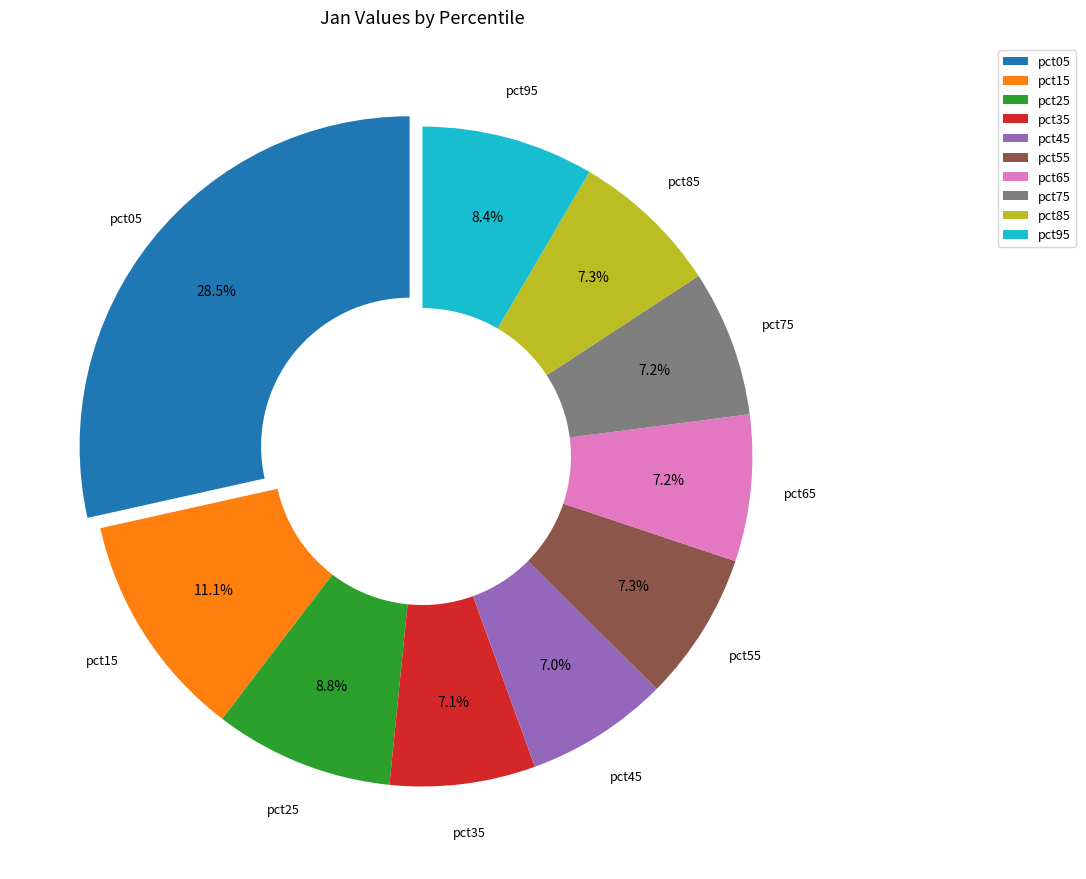

Does pct15 account for over 50% of the chart?

No